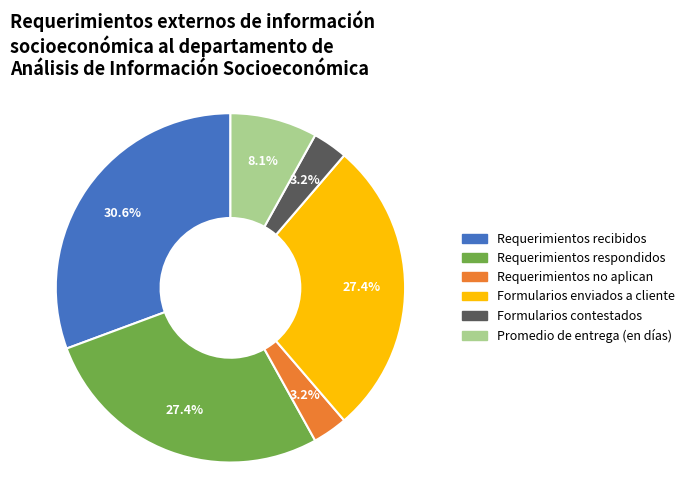

Does Requerimientos no aplican represent more than half of the total?

No